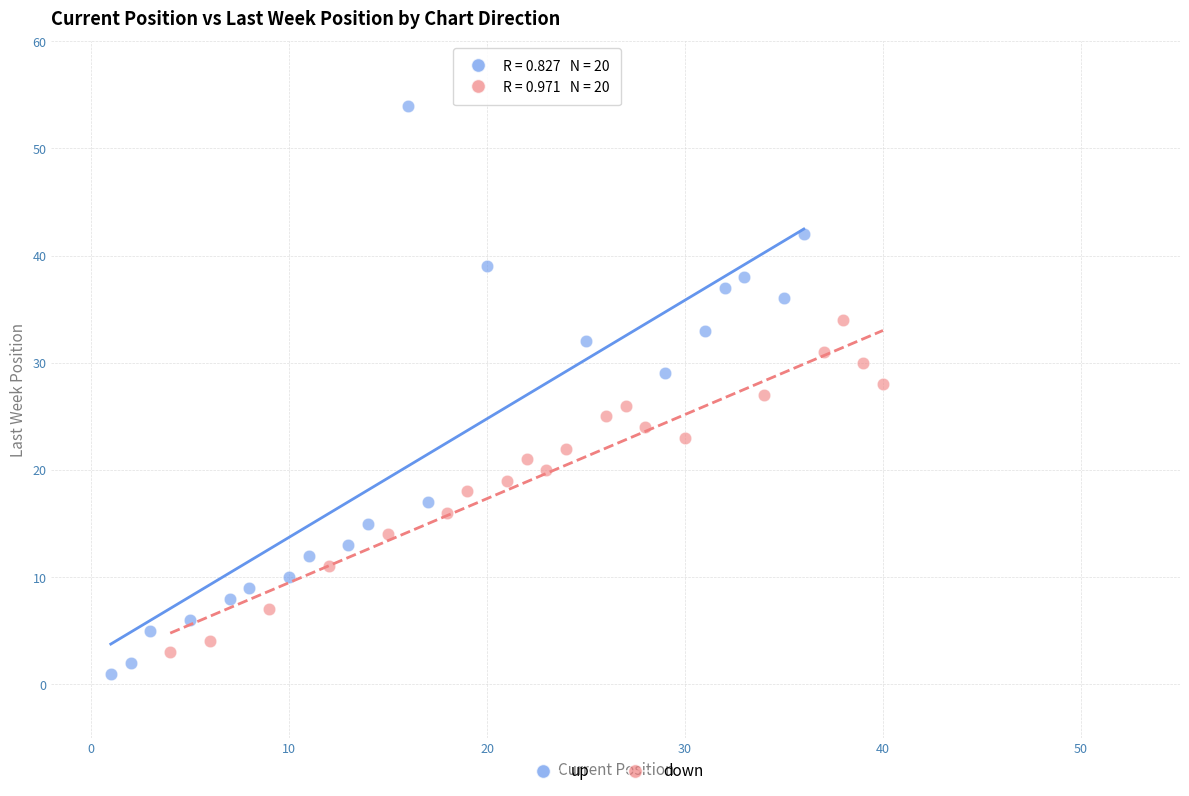

Which series has the largest Y range (max minus min)?

up